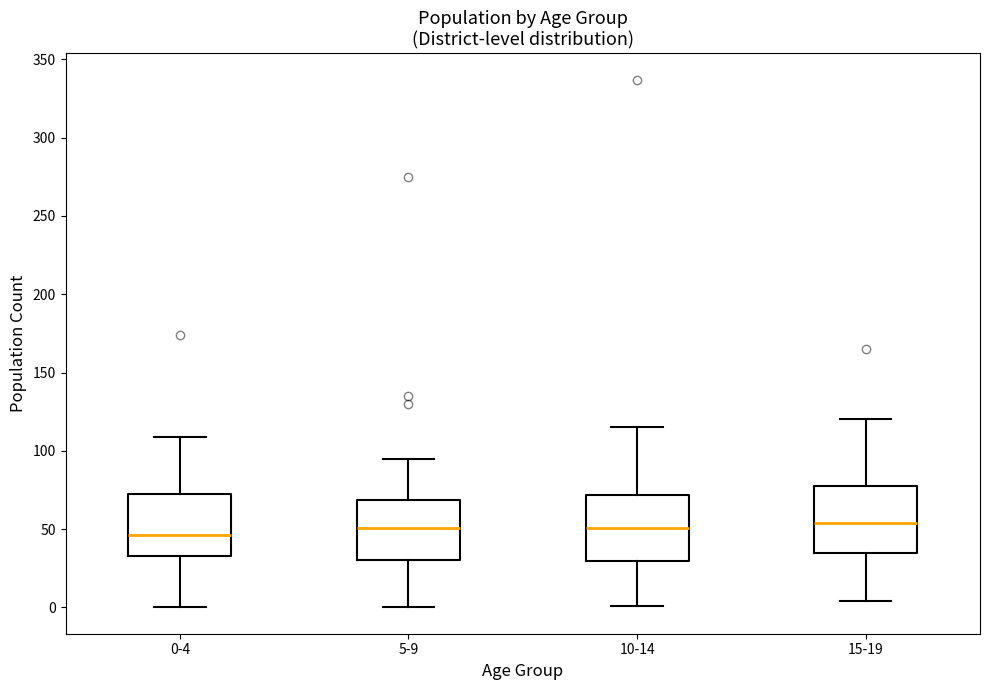

Reading left to right, transcribe this box plot: for each box, give where its median line is, the range the box spans, and where its two whiskers end, as read against the y-axis. The values are not printed on the chart, so give them approximately, as read against the axis.

0-4: median 45, box 35 to 75, whiskers 0 to 110
5-9: median 50, box 30 to 70, whiskers 0 to 95
10-14: median 50, box 30 to 70, whiskers 0 to 115
15-19: median 55, box 35 to 80, whiskers 5 to 120